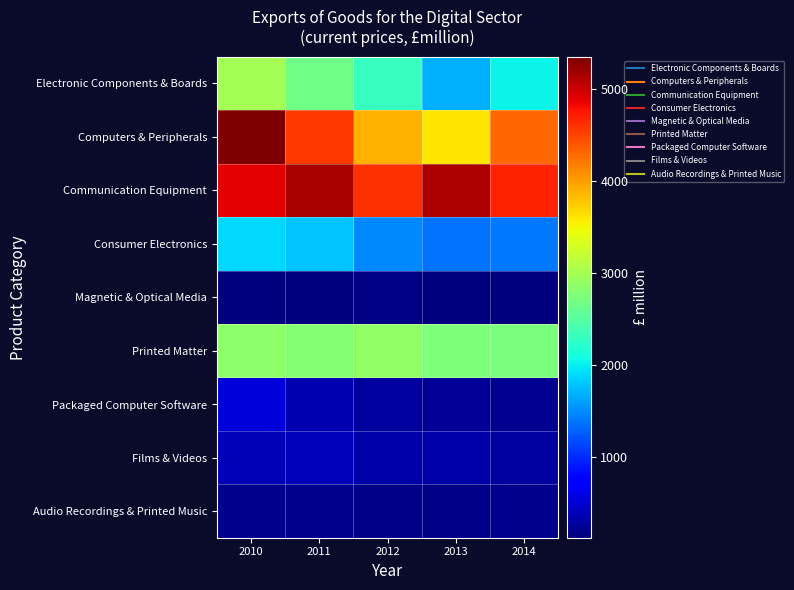

Reading left to right, list all the values displayed in this chart.

Electronic Components & Boards: 2010=2998	2011=2670	2012=2297	2013=1685	2014=2026
Computers & Peripherals: 2010=5355	2011=4560	2012=3884	2013=3598	2014=4293
Communication Equipment: 2010=4888	2011=5161	2012=4607	2013=5145	2014=4683
Consumer Electronics: 2010=1891	2011=1783	2012=1479	2013=1373	2014=1398
Magnetic & Optical Media: 2010=122	2011=116	2012=151	2013=134	2014=116
Printed Matter: 2010=2841	2011=2780	2012=2872	2013=2754	2014=2726
Packaged Computer Software: 2010=538	2011=354	2012=264	2013=224	2014=201
Films & Videos: 2010=369	2011=384	2012=307	2013=316	2014=274
Audio Recordings & Printed Music: 2010=182	2011=196	2012=172	2013=173	2014=197